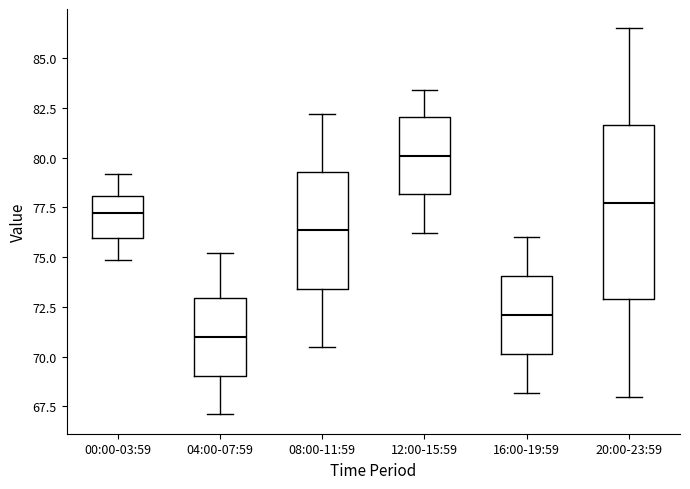

Where does the lower whisker of the box for 20:00-23:59 end on the y-axis? The values are not printed on the chart, so give them approximately, as read against the axis.

68.0